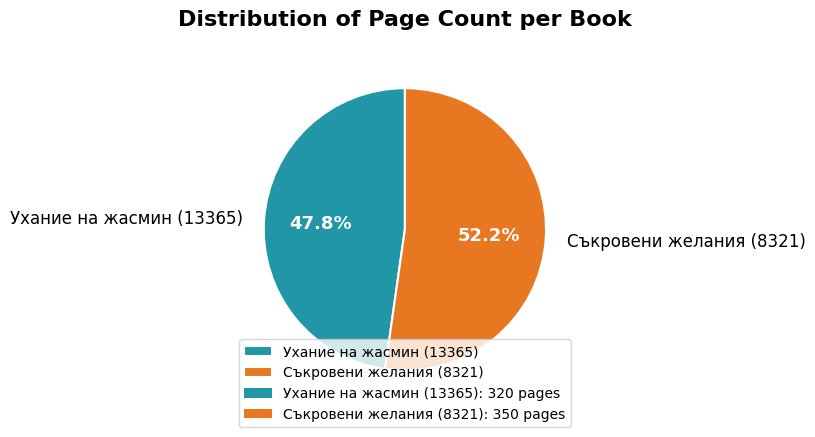

To the nearest percent, what is the combined percentage of Съкровени желания (8321) and Ухание на жасмин (13365)?

100%